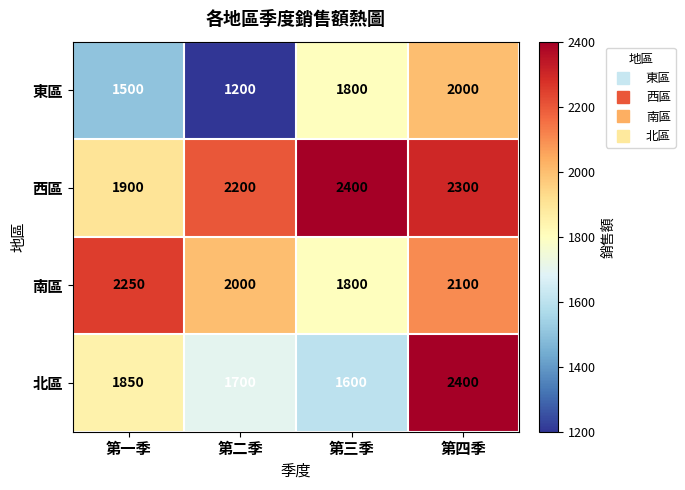

What is the greatest value displayed?

2400